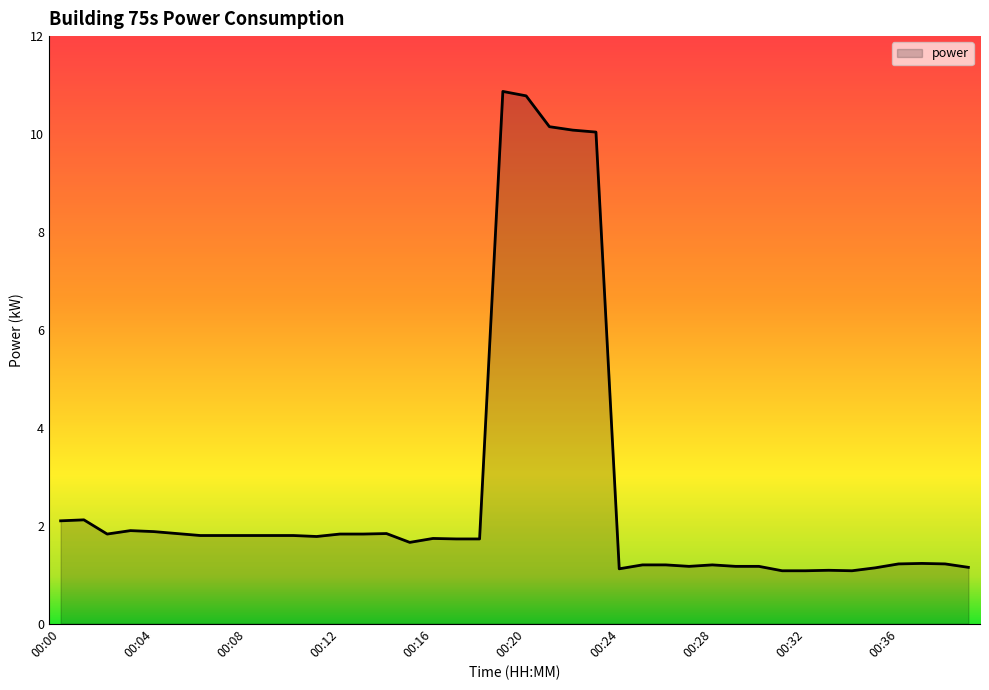

What is the smallest value displayed?

1.1